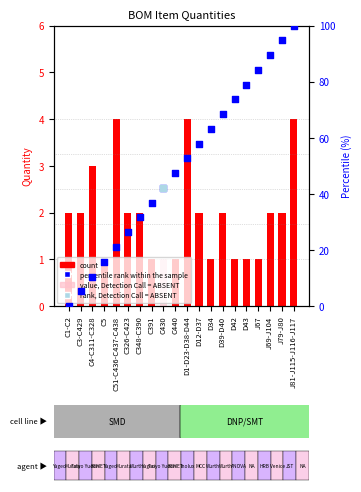

What is the change in value from C391 to D43?

+42.1